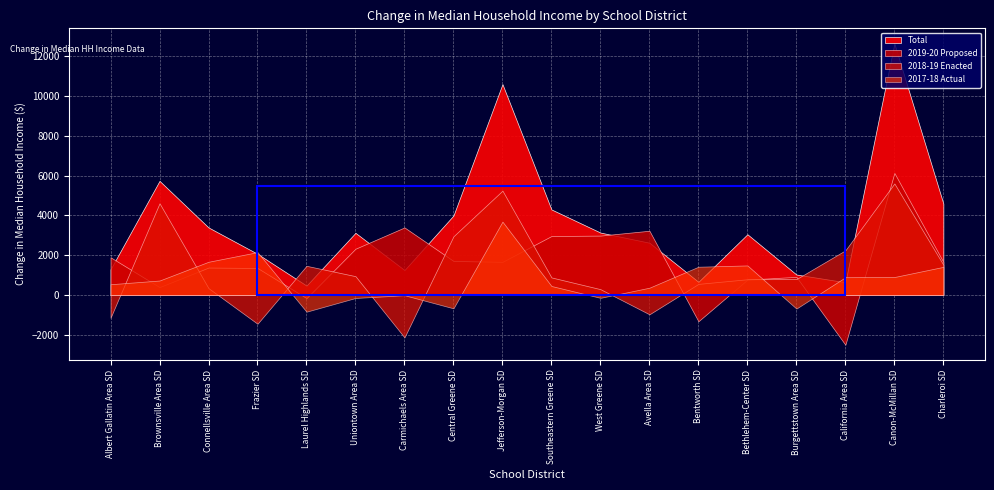

What is the maximum value for Total?

12646